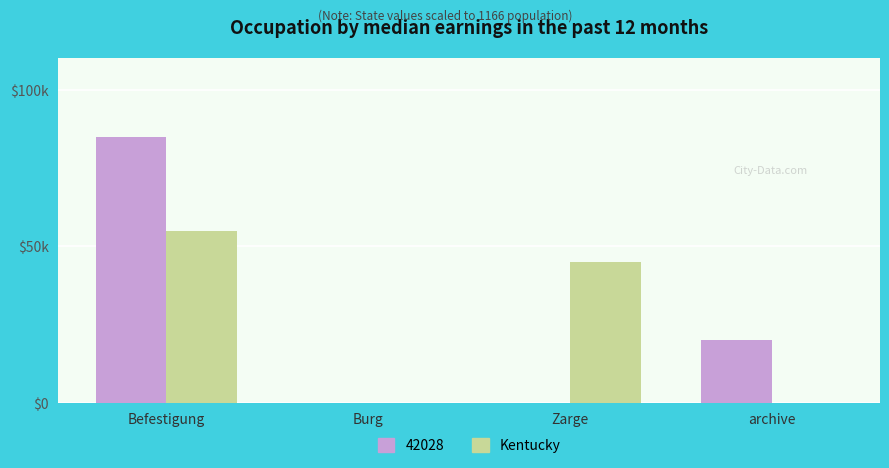

Are the bars horizontal?

No